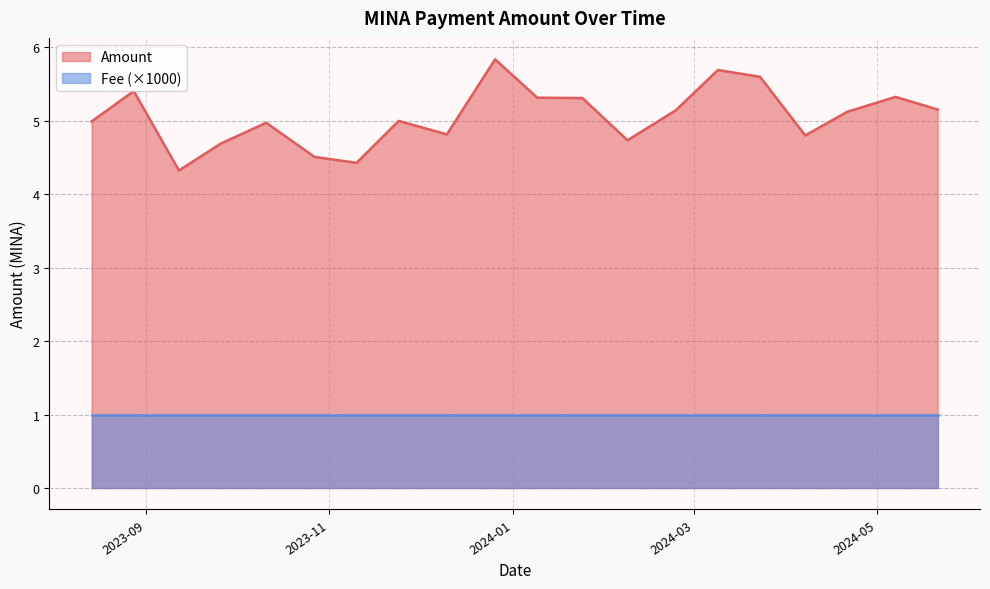

What are all the series names shown in the legend?

Amount, Fee (×1000)